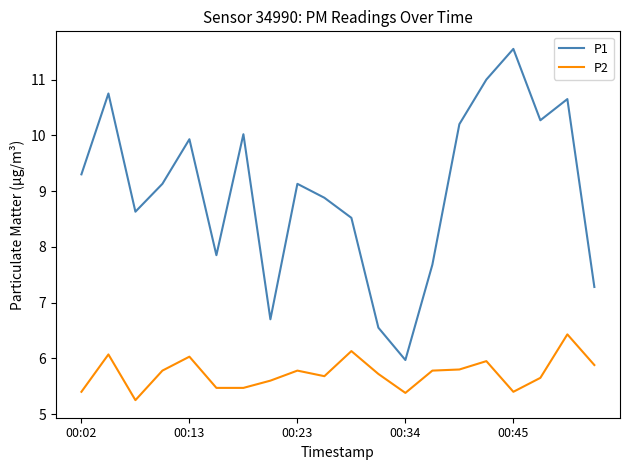

Which series has the largest total across all categories?

P1